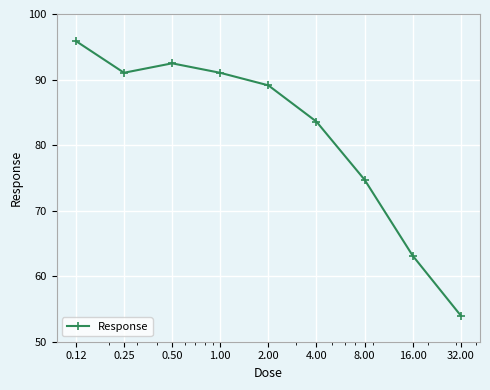

What is the greatest value displayed?

95.9